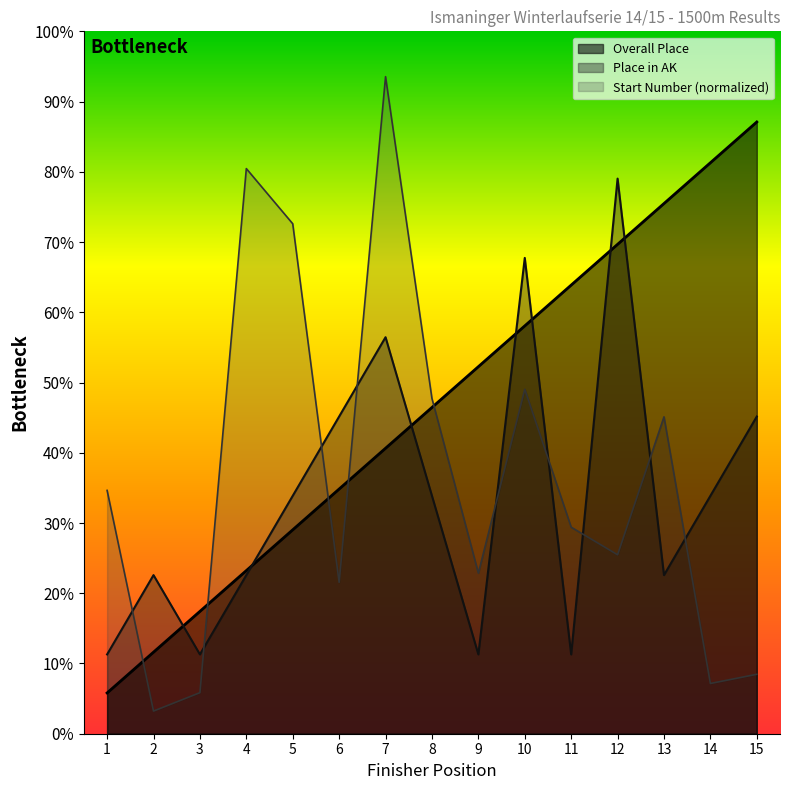

Rank the series at 1 from lowest to highest value.

Overall Place, Place in AK, Start Number (normalized)